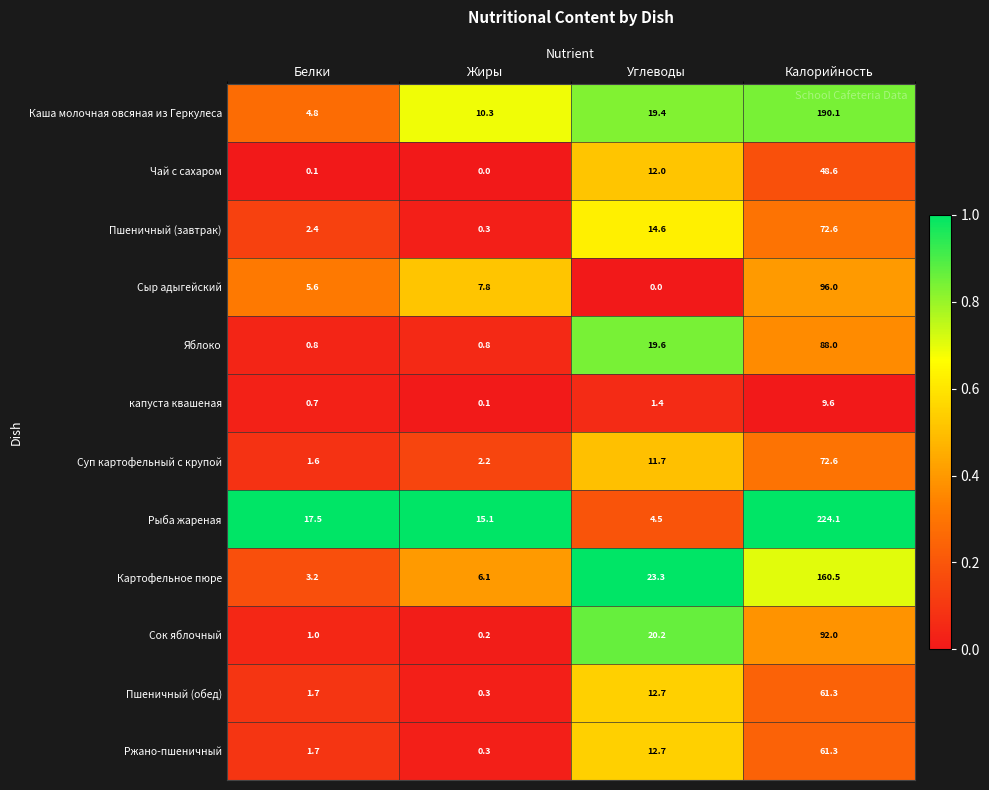

What is the sum of the Пшеничный (завтрак) values at Жиры and Белки?

2.7